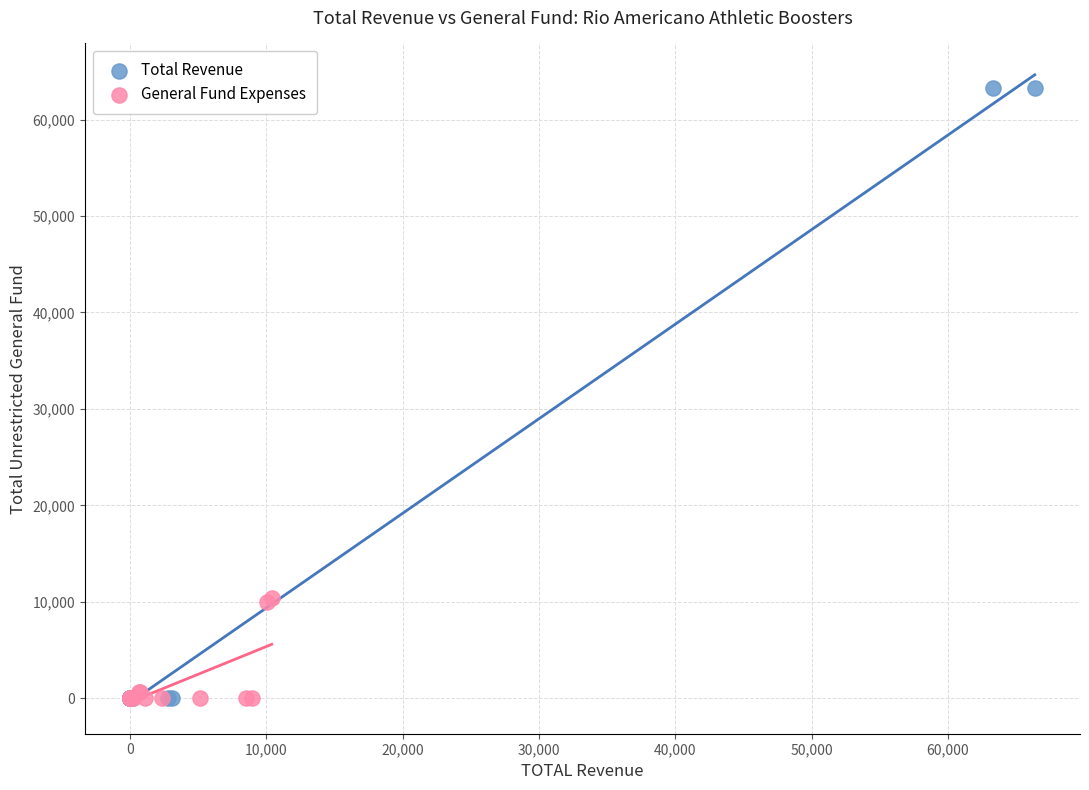

Which series reaches the maximum Y coordinate?

Total Revenue